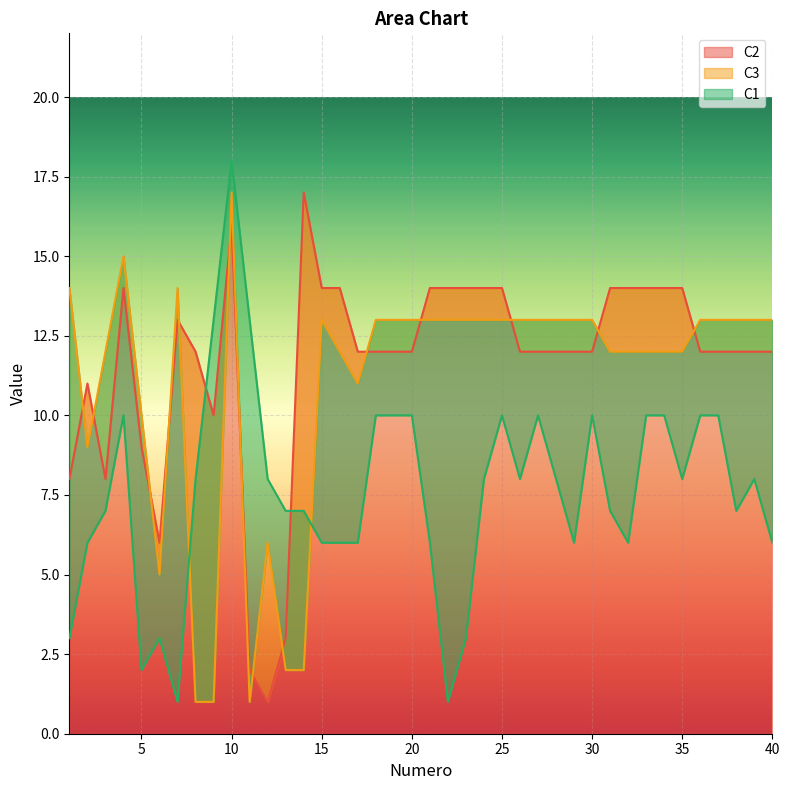

Between 4 and 21, which is larger?

4